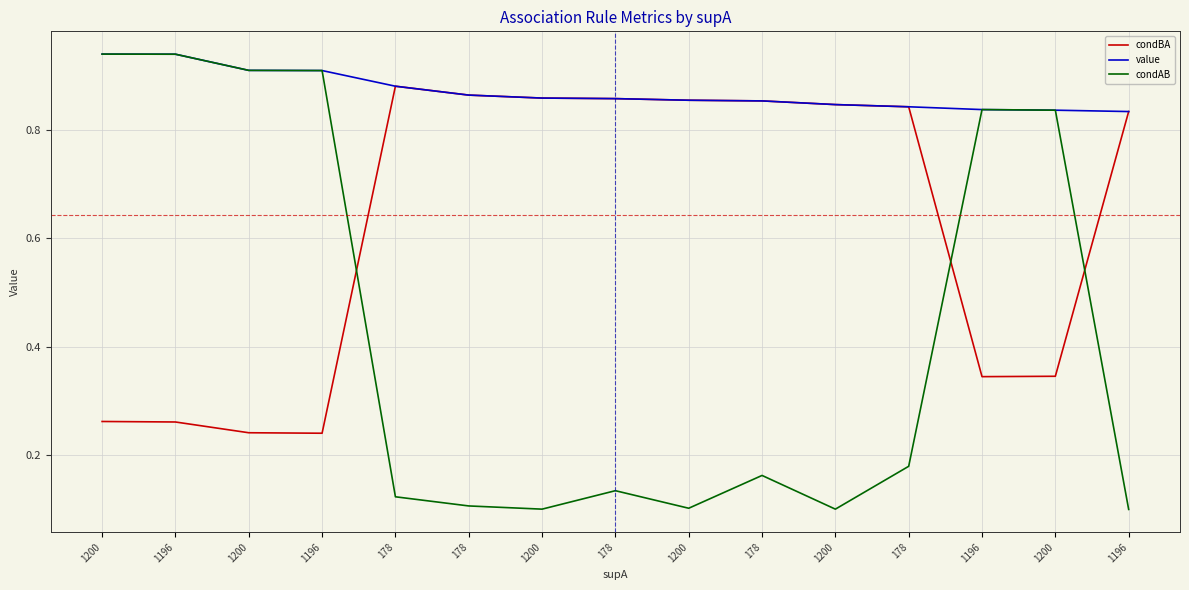

Is this an area chart (filled region under the line)?

No